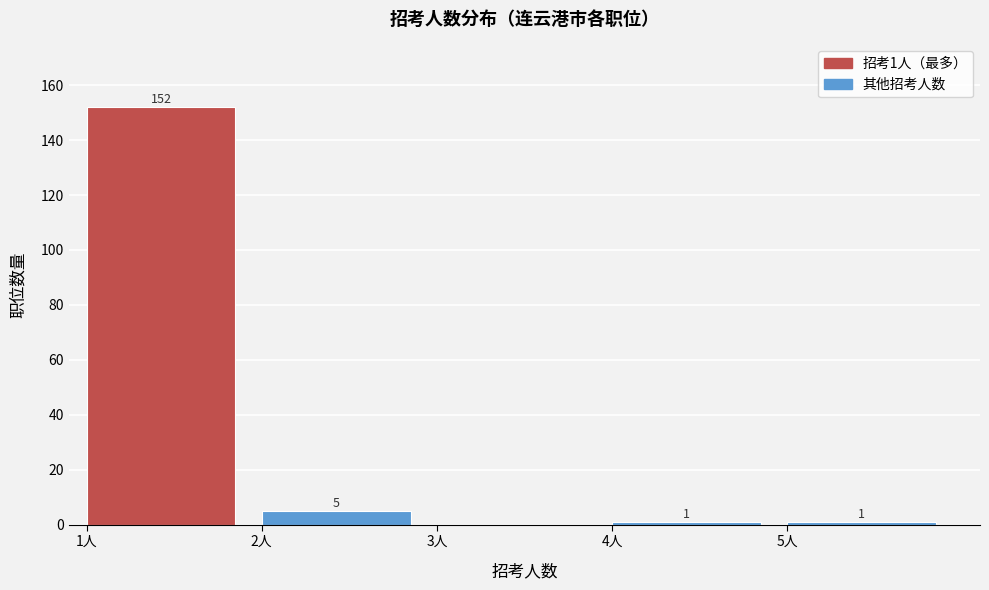

Which range on the x-axis has the tallest bar?

1 to 2